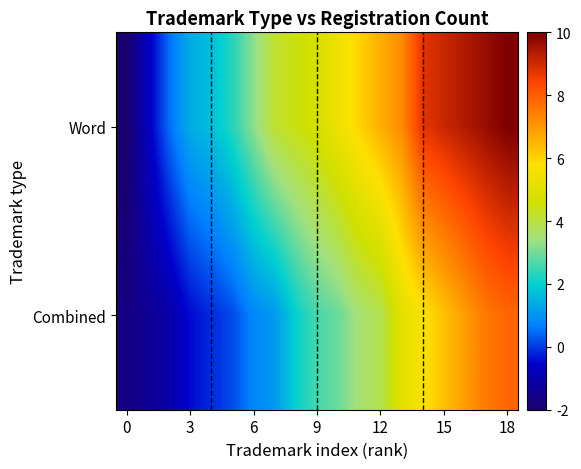

How many series are shown in this chart?

2